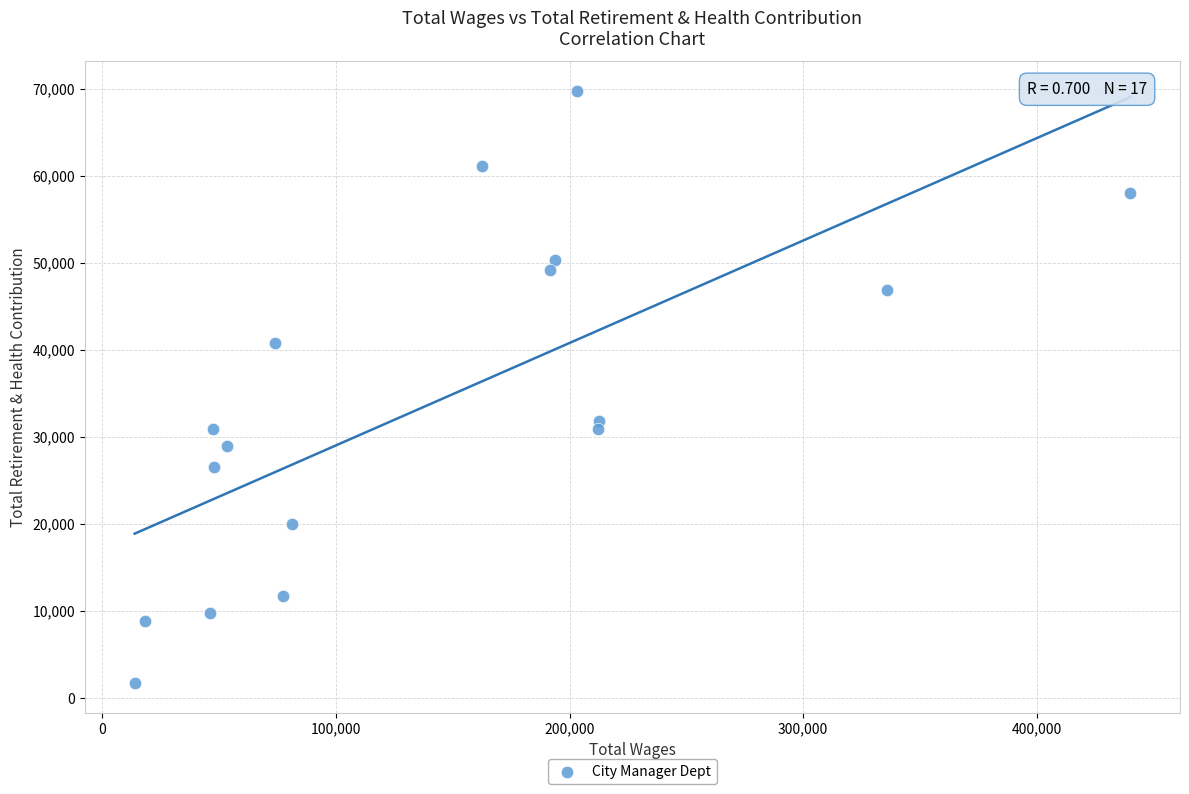

What is the range of Y values (max minus min)?

68090